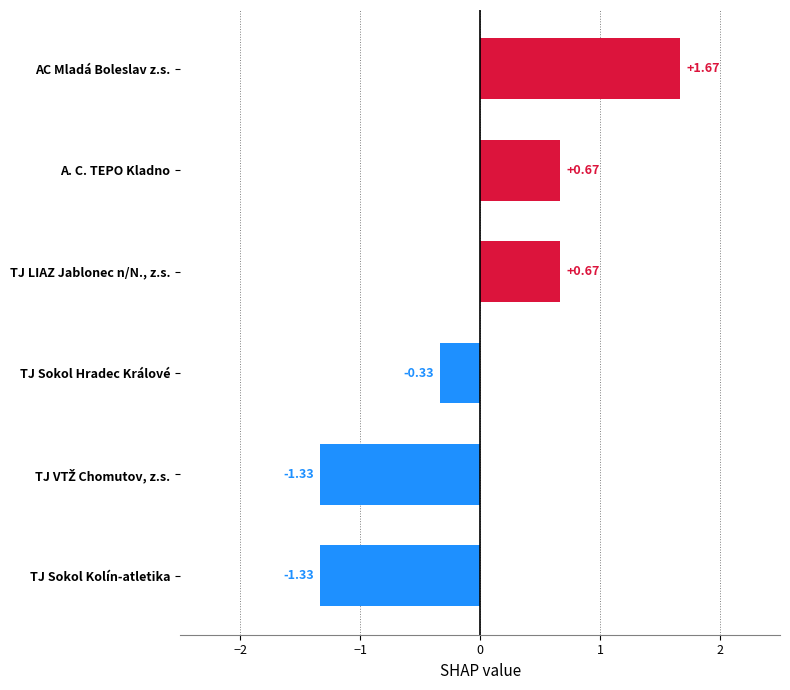

What is the label of the 1st bar from the bottom?

TJ Sokol Kolín-atletika